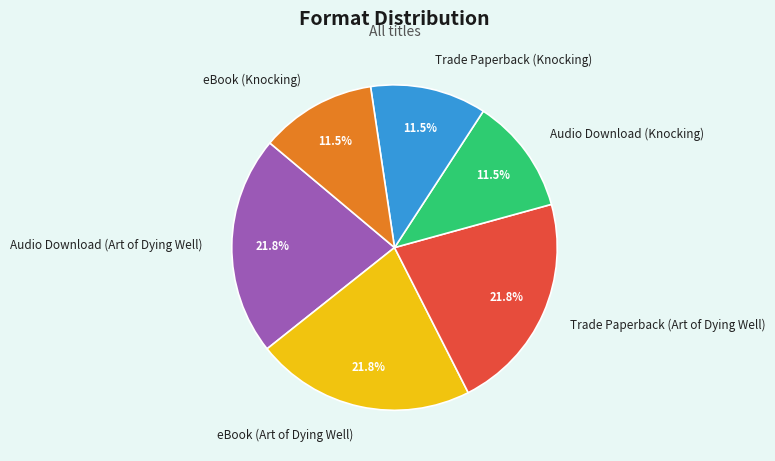

What is the ratio of the value at Audio Download (Art of Dying Well) to the value at Trade Paperback (Art of Dying Well)?

1.0